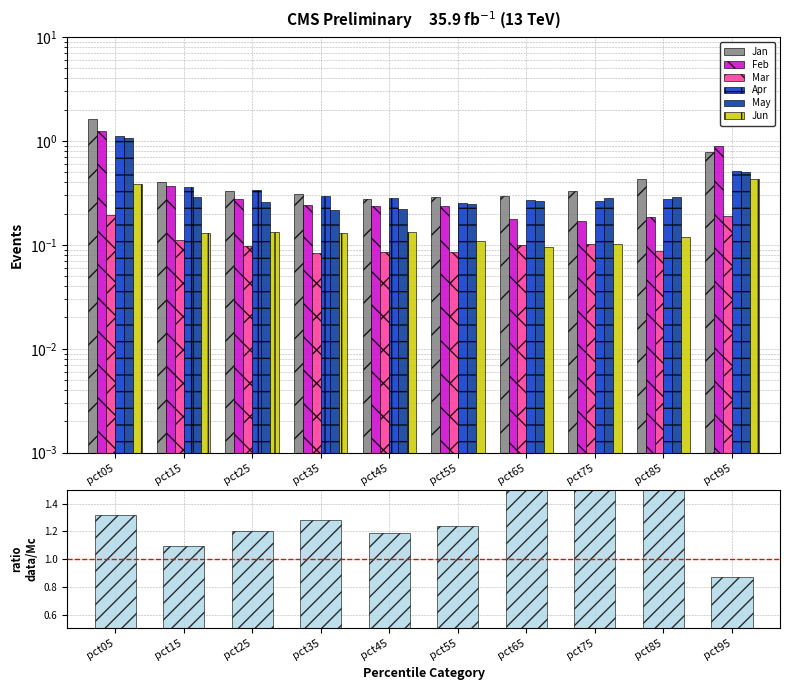

List the series in order of their peak value, highest first.

Jan, Feb, Apr, May, Jun, Mar